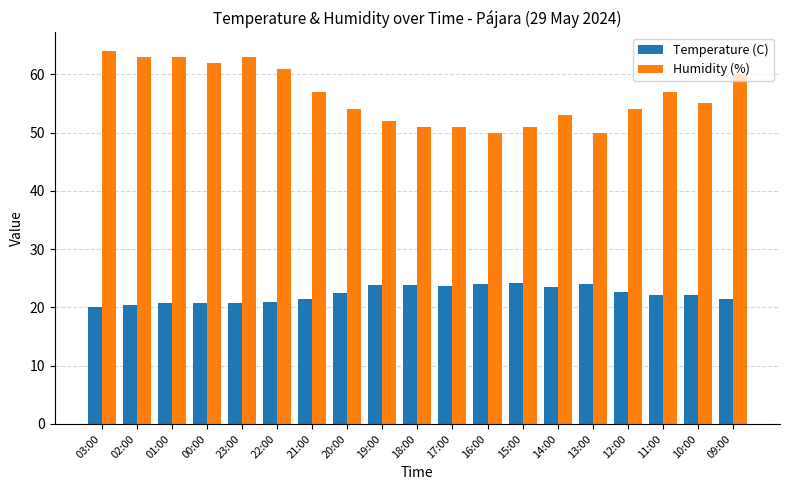

What is the total value across all series at 16:00?

74.1